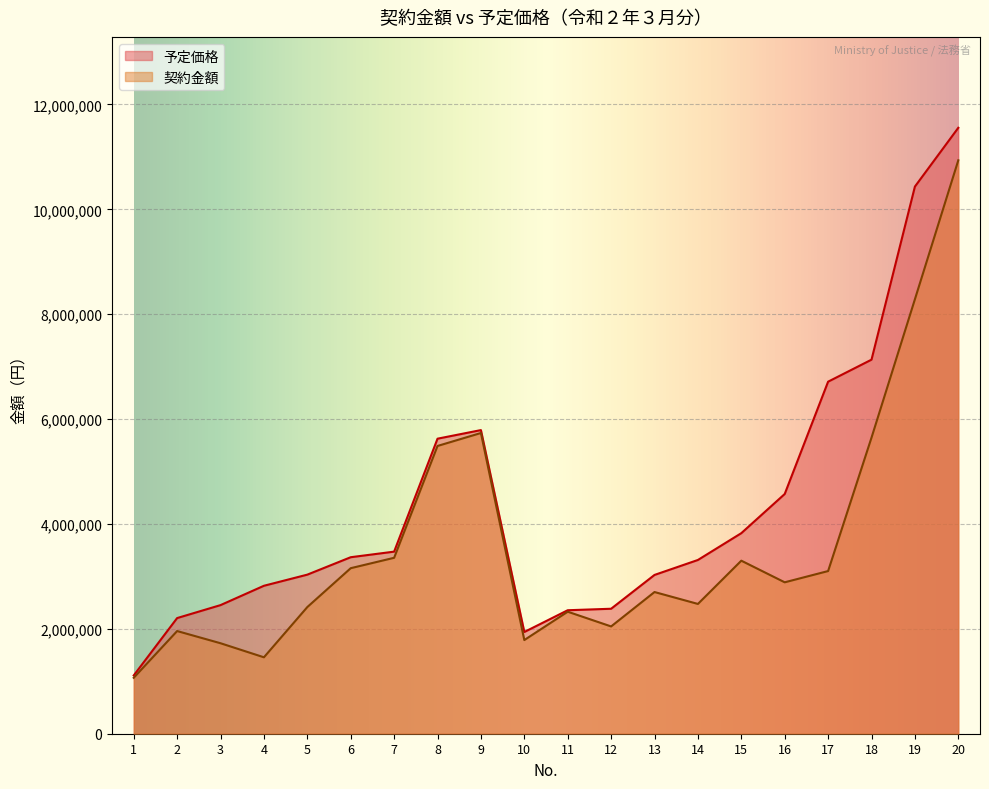

Which category has the highest value across all series?

20